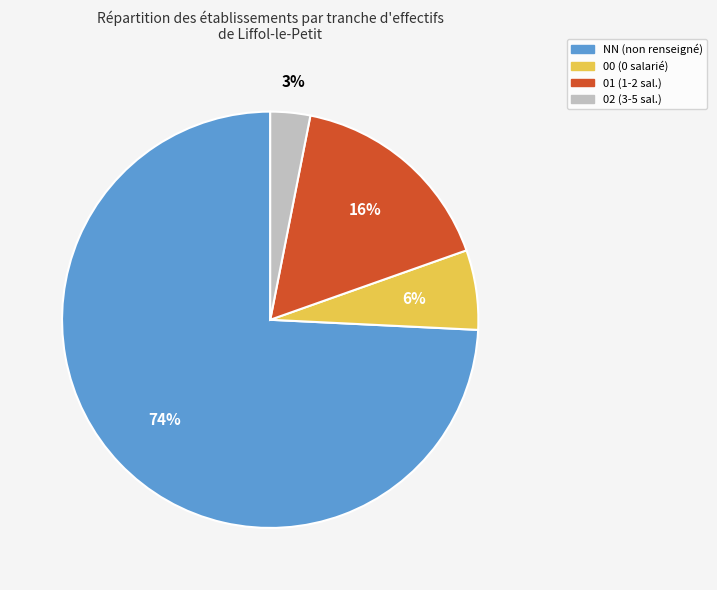

Approximately how many times larger is the value at 00 compared to 02?

2.0